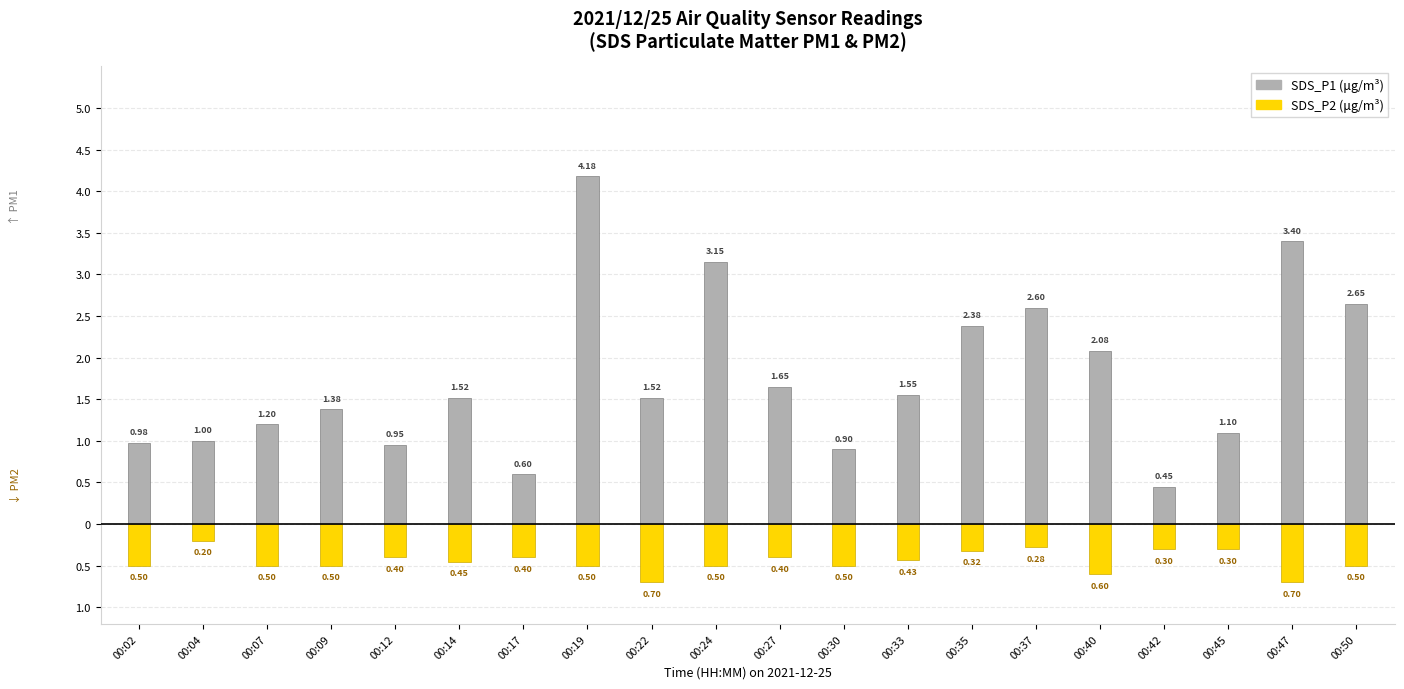

What is the difference between the second highest and second lowest values in the SDS_P2 (μg/m³) series?

0.4